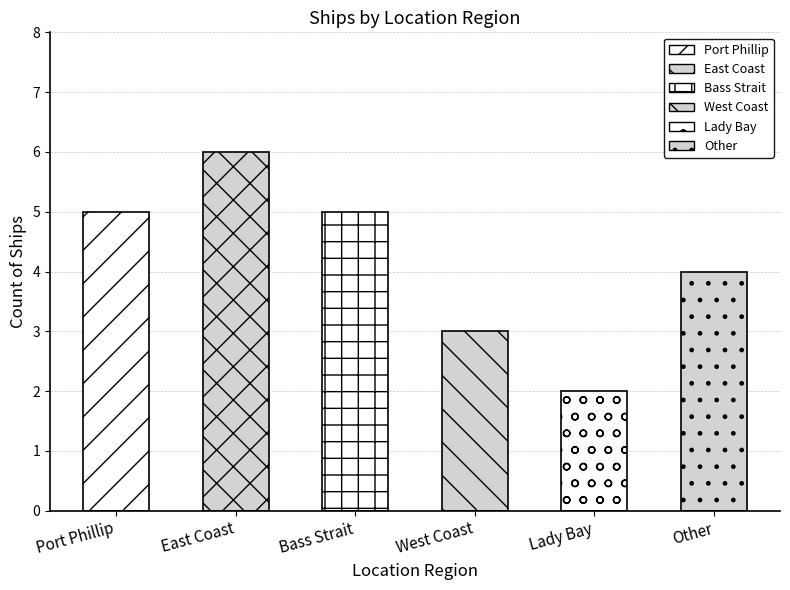

The value at Port Phillip is 5. True or false?

True